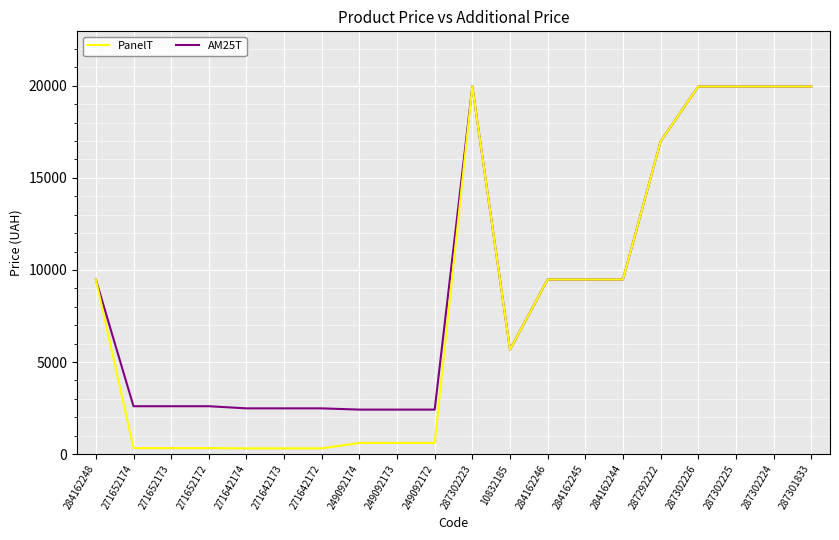

How many series are shown in this chart?

2